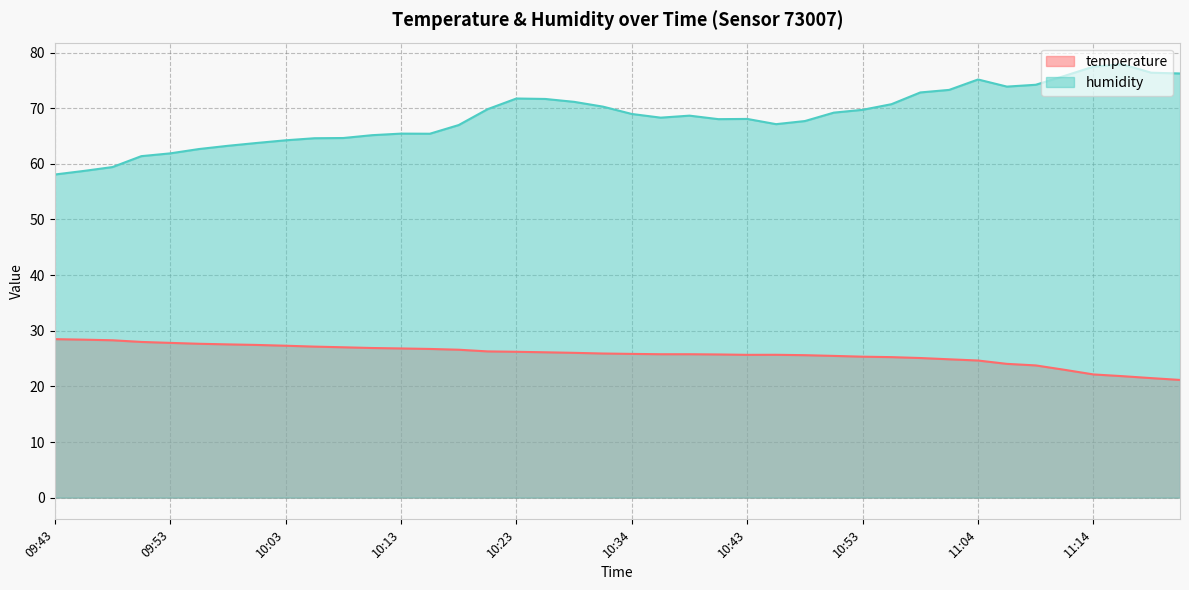

List the series in order of their overall mean, lowest first.

temperature, humidity